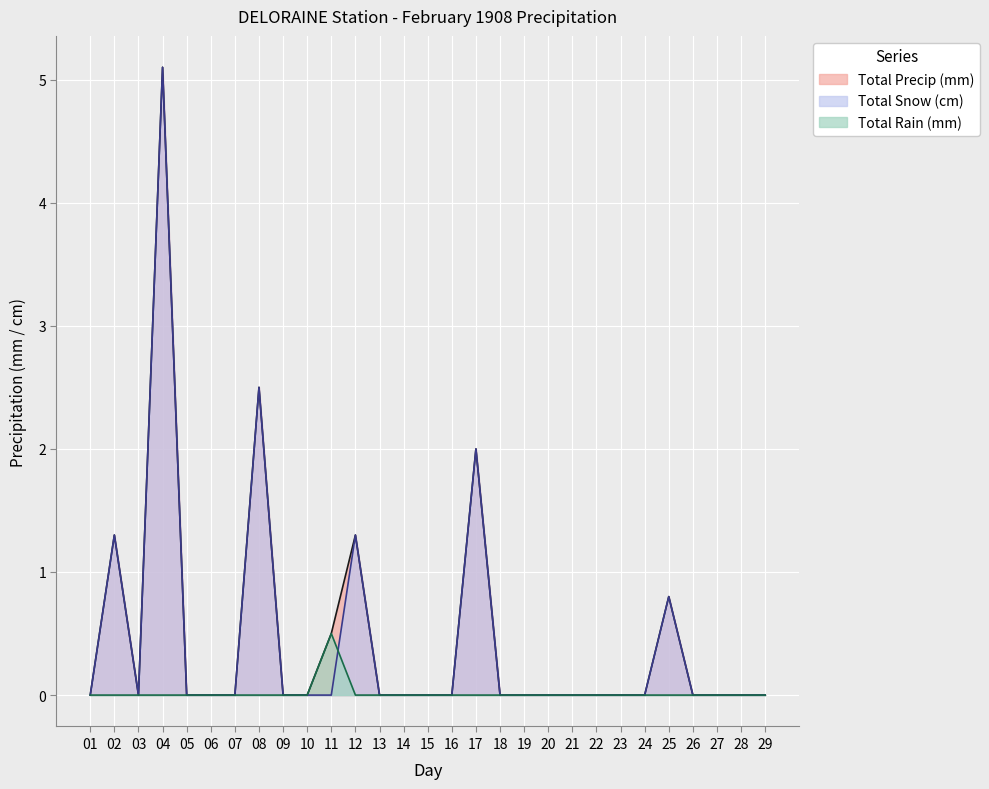

Is it true that Total Precip (mm) equals 0.0 at 26?

True